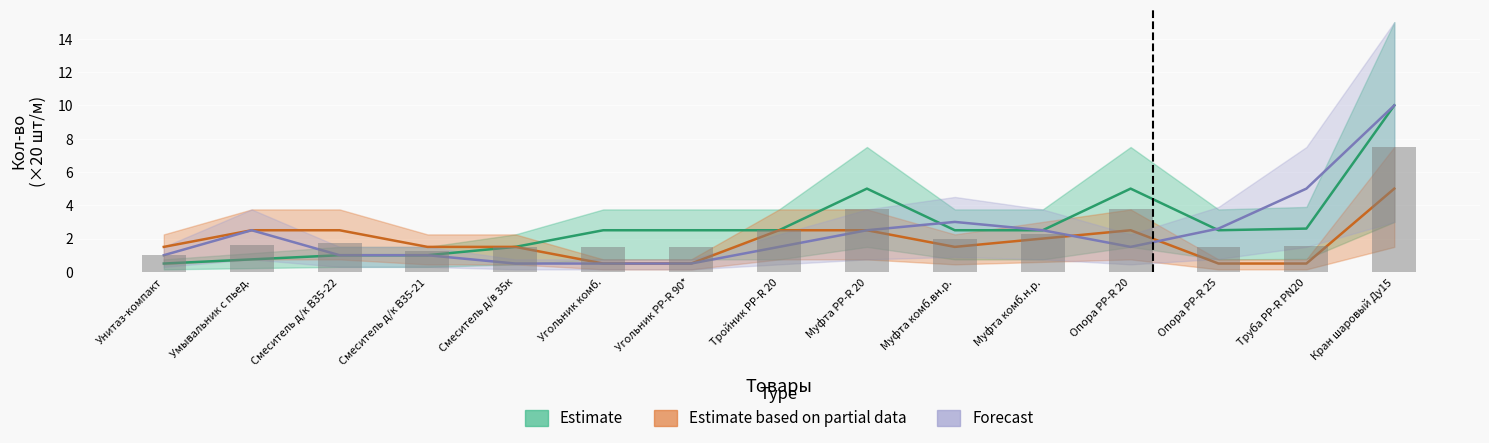

What is the label of the 13th bar from the right?

Смеситель д/к В35-22